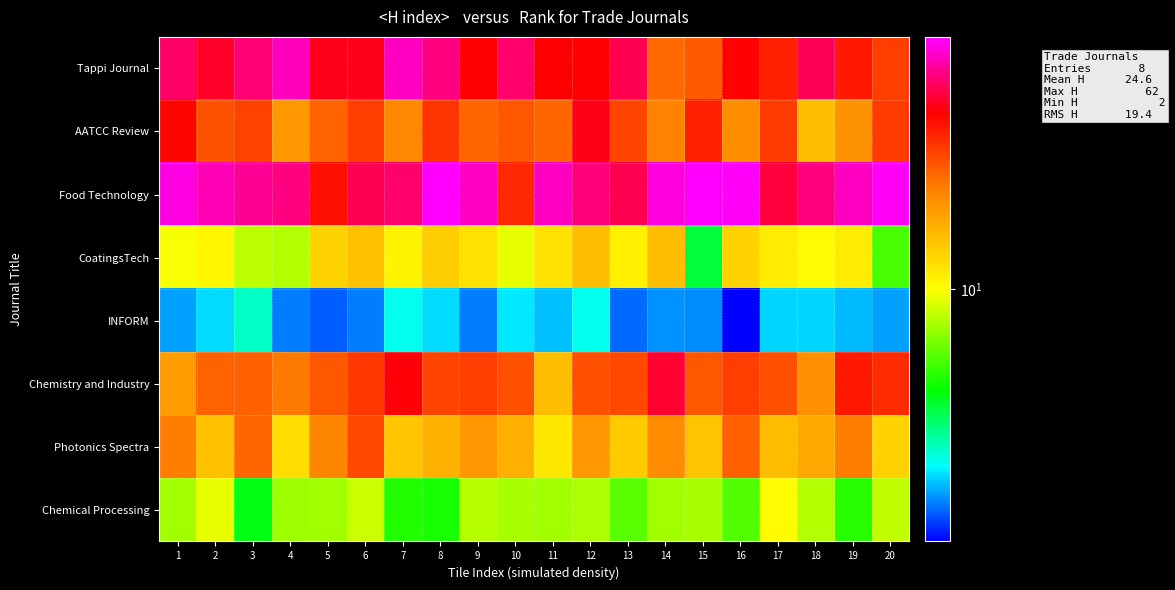

Reading left to right, transcribe all the data shown in this chart.

Tappi Journal: 1=54.0	2=46.3	3=55.8	4=66.3	5=45.2	6=45.2	7=67.0	8=57.2	9=42.4	10=54.5	11=42.4	12=42.4	13=50.9	14=25.0	15=27.3	16=41.3	17=35.8	18=51.8	19=37.1	20=31.1
AATCC Review: 1=41.0	2=28.3	3=30.5	4=19.3	5=25.9	6=30.8	7=21.4	8=32.8	9=25.5	10=27.8	11=25.5	12=43.9	13=29.9	14=22.1	15=36.2	16=20.8	17=31.6	18=15.3	19=20.0	20=31.5
Food Technology: 1=73.4	2=64.7	3=60.2	4=57.3	5=39.1	6=50.8	7=54.9	8=78.4	9=67.3	10=34.7	11=67.0	12=56.0	13=51.5	14=71.5	15=78.0	16=76.4	17=49.0	18=57.2	19=67.1	20=77.1
CoatingsTech: 1=9.7	2=10.5	3=8.0	4=7.7	5=13.2	6=14.7	7=10.8	8=13.8	9=12.0	10=9.2	11=12.0	12=15.2	13=10.9	14=15.3	15=3.8	16=13.3	17=11.2	18=10.2	19=11.3	20=5.5
INFORM: 1=1.9	2=2.2	3=2.7	4=1.7	5=1.6	6=1.7	7=2.5	8=2.2	9=1.7	10=2.3	11=2.0	12=2.5	13=1.6	14=1.8	15=1.8	16=1.3	17=2.1	18=2.1	19=2.0	20=1.9
Chemistry and Industry: 1=18.7	2=26.0	3=26.5	4=23.2	5=27.8	6=31.9	7=42.7	8=30.3	9=30.9	10=28.5	11=15.1	12=28.8	13=29.4	14=46.9	15=27.6	16=31.2	17=28.7	18=20.5	19=37.3	20=34.5
Photonics Spectra: 1=22.8	2=14.7	3=25.7	4=12.3	5=21.8	6=29.4	7=14.3	8=16.3	9=19.5	10=16.6	11=11.6	12=19.3	13=14.0	14=21.2	15=14.6	16=26.4	17=15.3	18=17.5	19=22.9	20=13.2
Chemical Processing: 1=7.4	2=9.3	3=4.2	4=7.3	5=7.5	6=8.4	7=4.8	8=4.7	9=7.9	10=7.5	11=7.4	12=7.6	13=5.8	14=7.4	15=7.5	16=5.7	17=10.3	18=7.8	19=4.9	20=8.1